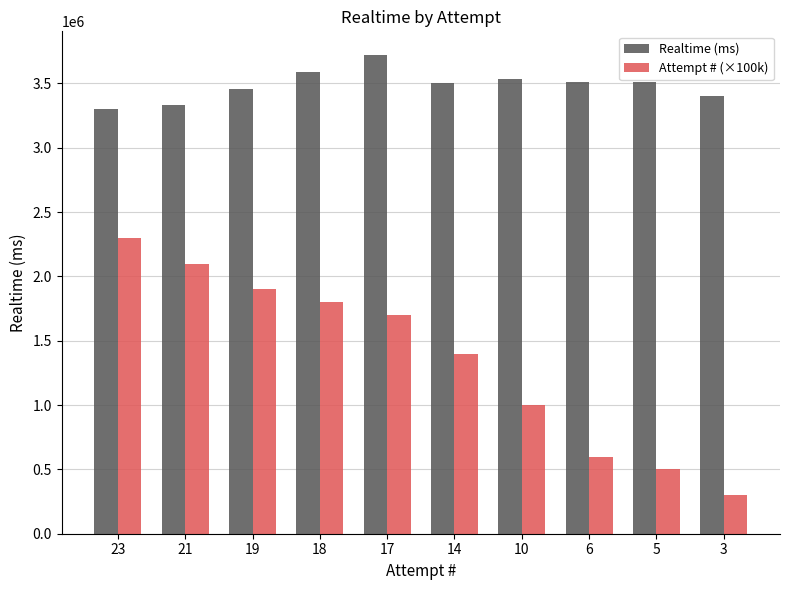

At which category does the chart reach its minimum across all series?

3